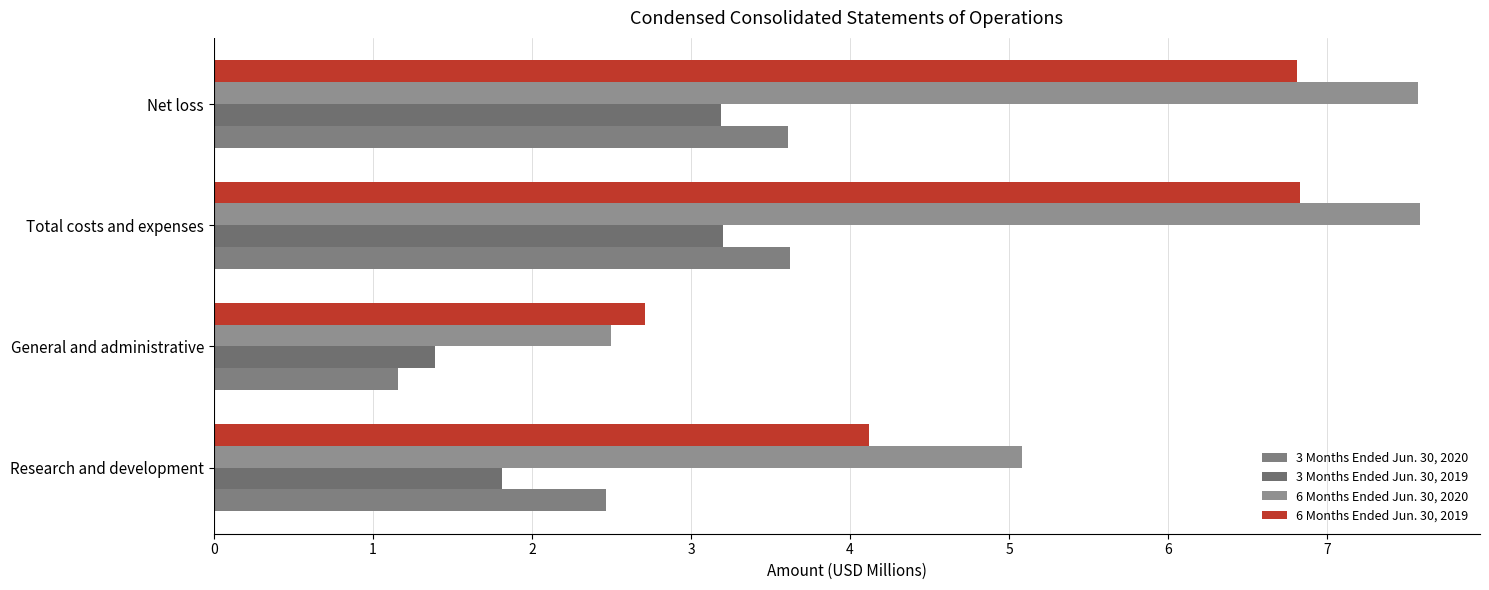

What is the minimum value for 3 Months Ended Jun. 30, 2020?

1.2